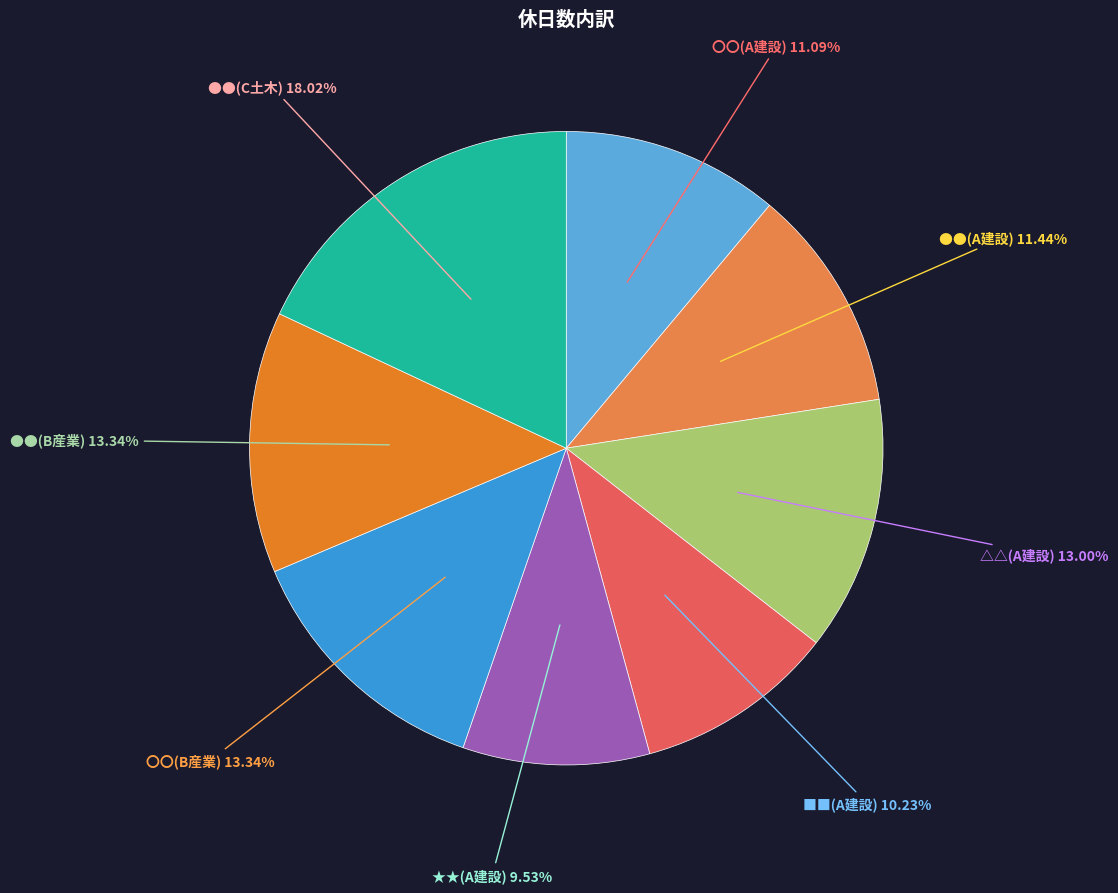

Is there any slice that represents more than half of the pie?

No